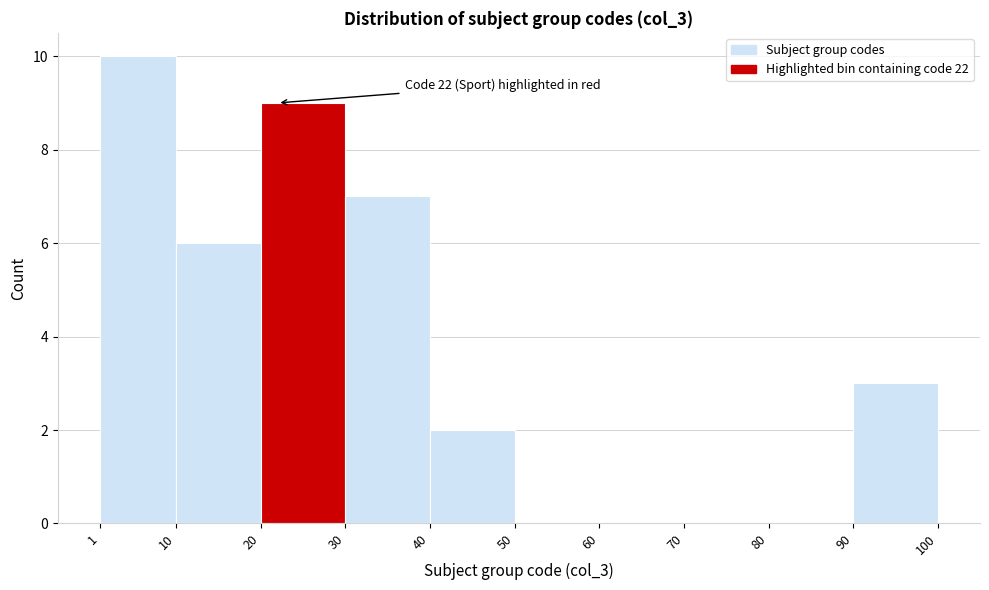

Which range on the x-axis has the tallest bar?

1 to 10